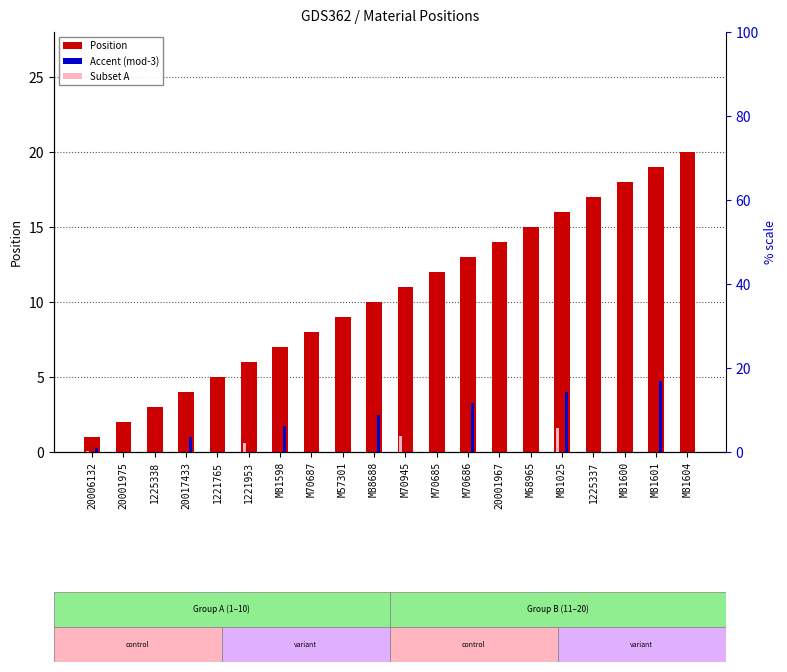

The value of Accent (mod-3) at M81604 is 0.0. True or false?

True